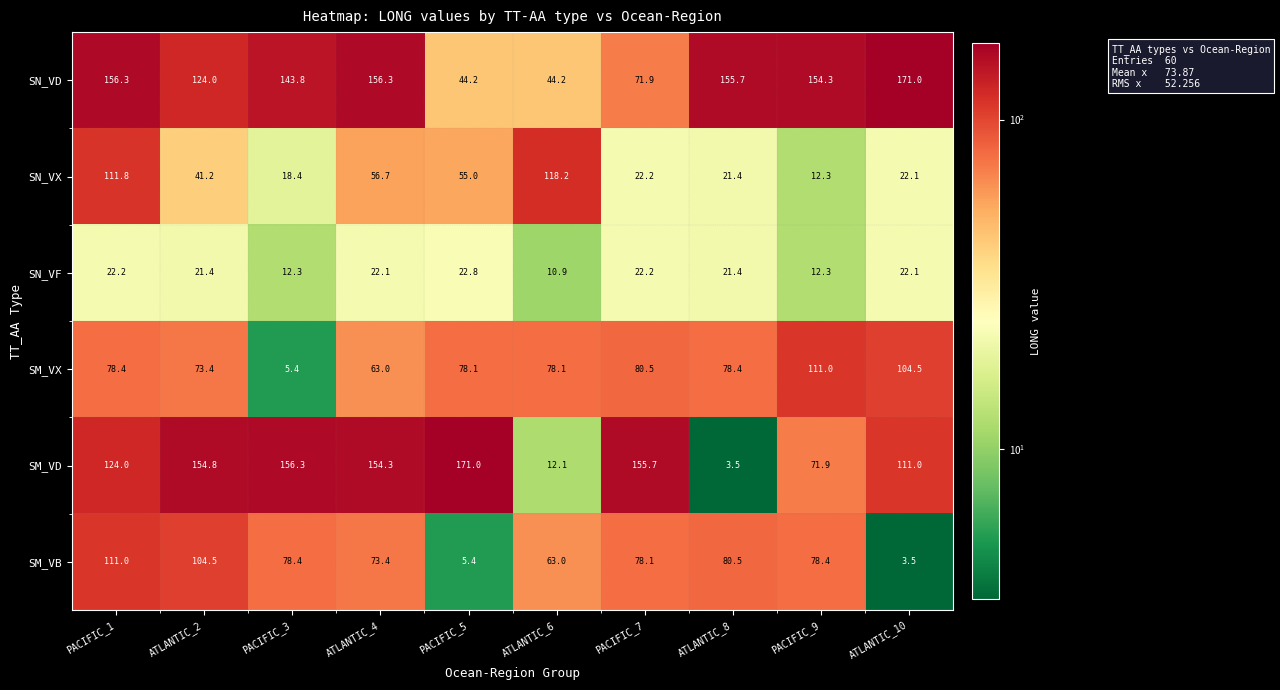

Rank the series at PACIFIC_1 from highest to lowest value.

SN_VD, SM_VD, SN_VX, SM_VB, SM_VX, SN_VF